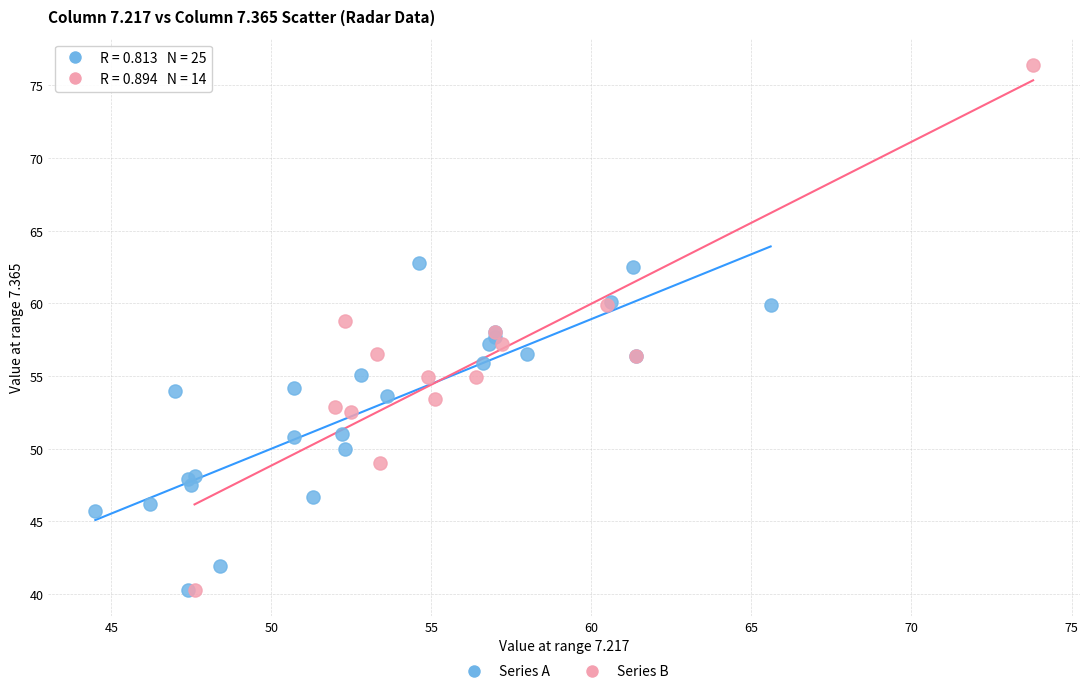

Which series contains the highest Y value?

Series B